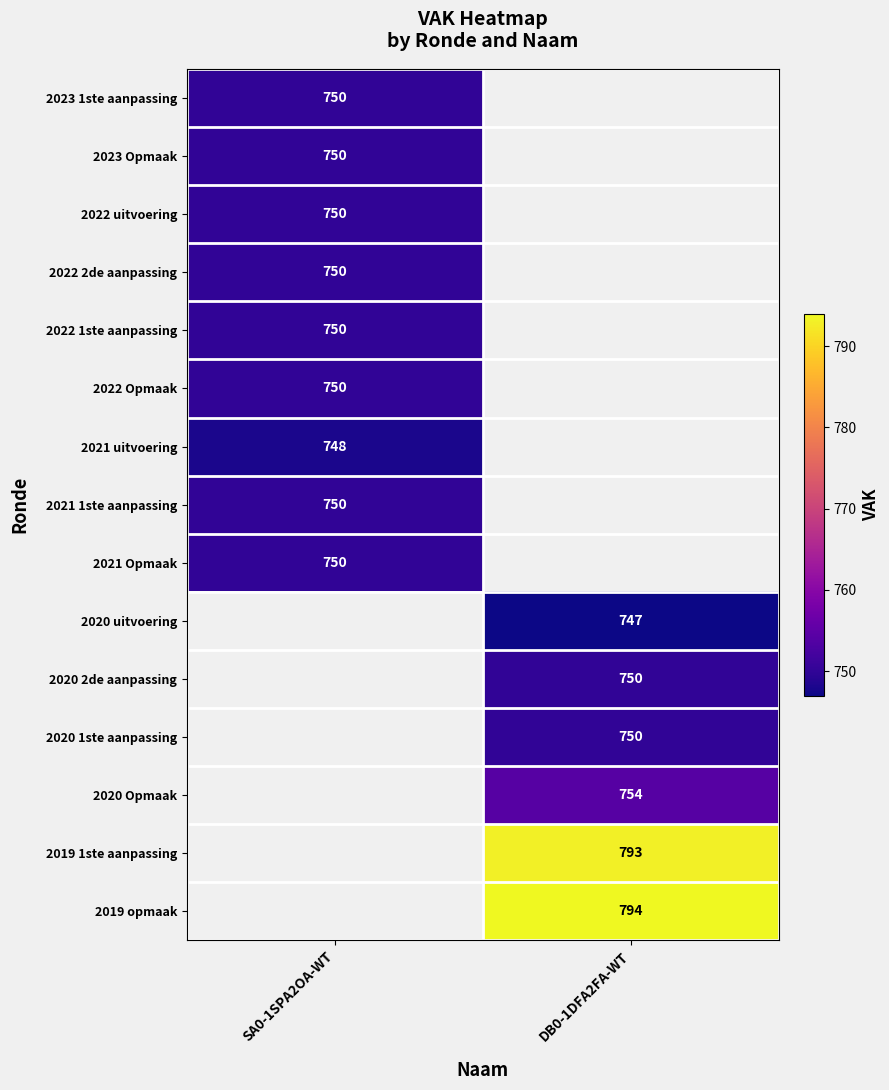

The value of 2021 Opmaak at SA0-1SPA2OA-WT is 1236. True or false?

False